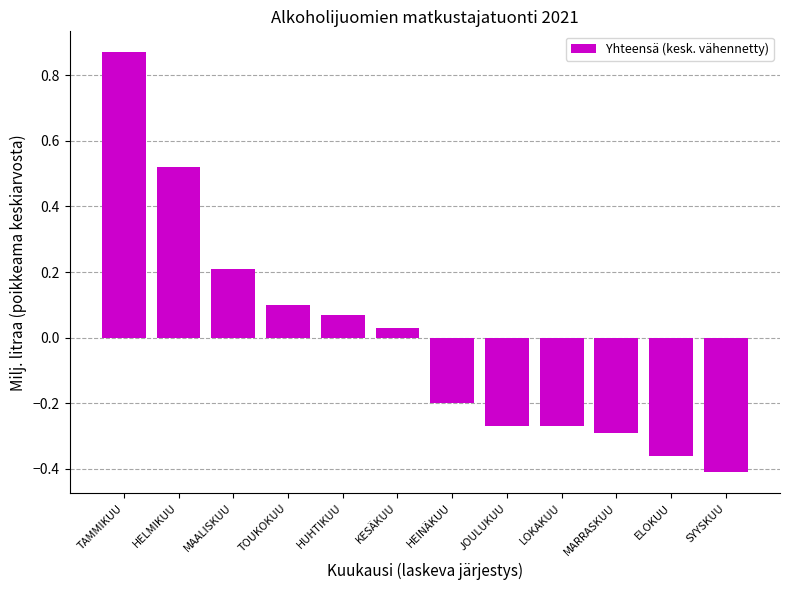

At which label is the value closest to 0?

KESÄKUU